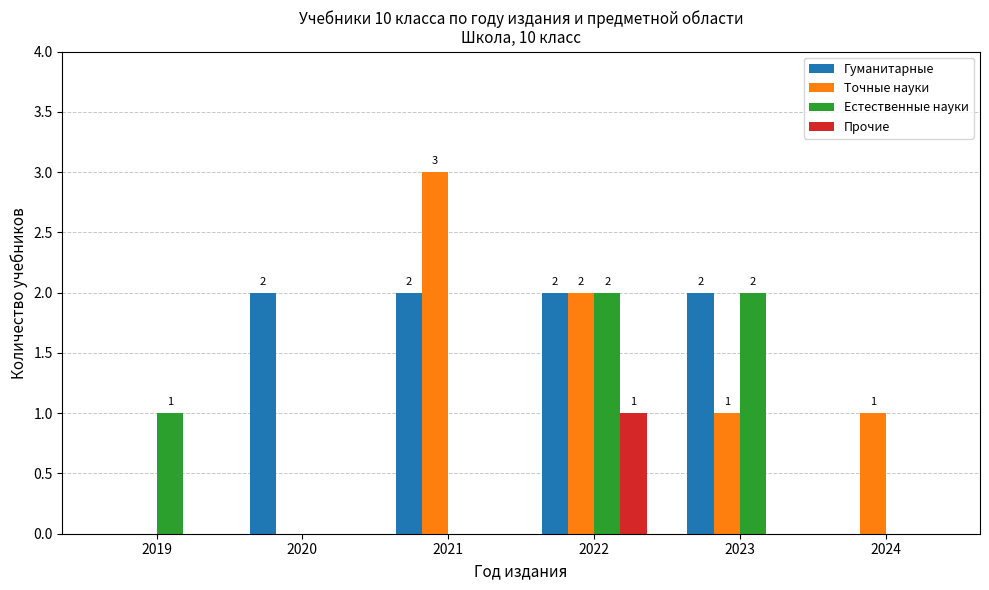

What is the sum of all Естественные науки values?

5